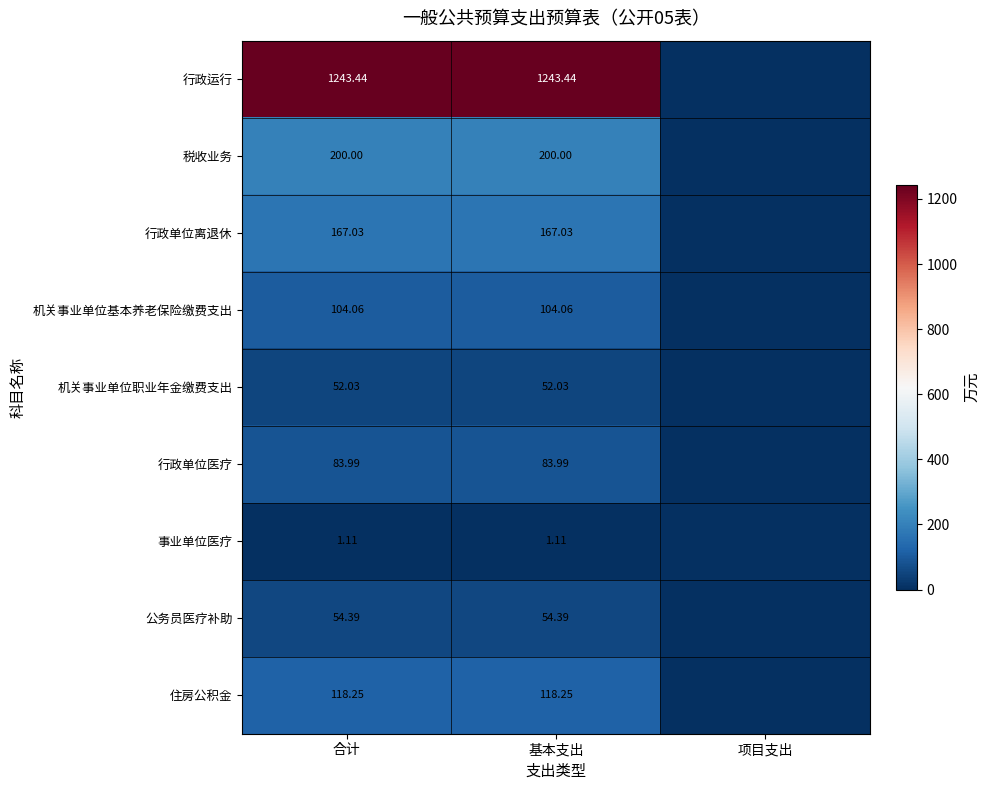

Is the value of 行政单位医疗 at 基本支出 greater than the value of 住房公积金 at 基本支出?

No